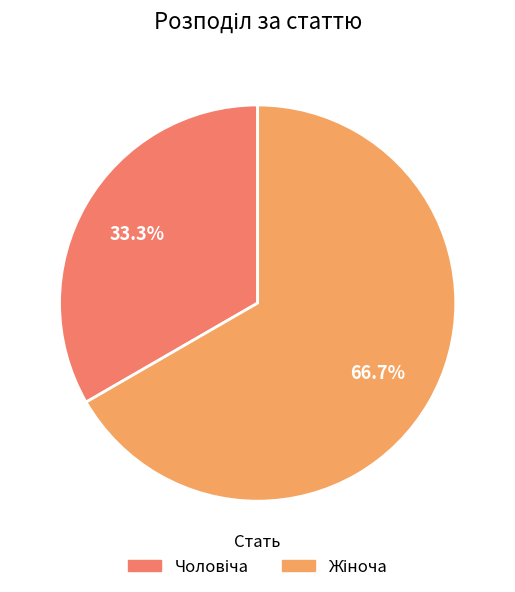

Is there a majority slice in this chart?

Yes